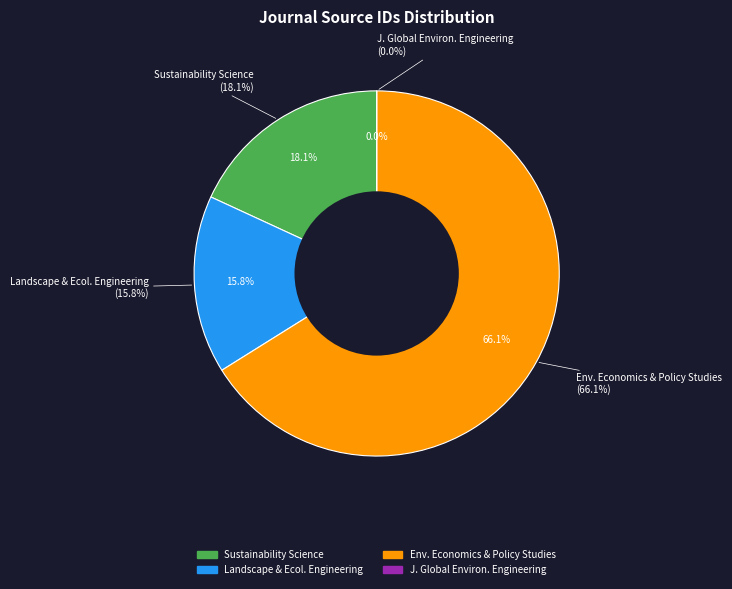

What is the ratio of the value at Sustainability Science to the value at Journal of Global Environmental Engineering?

230815.2